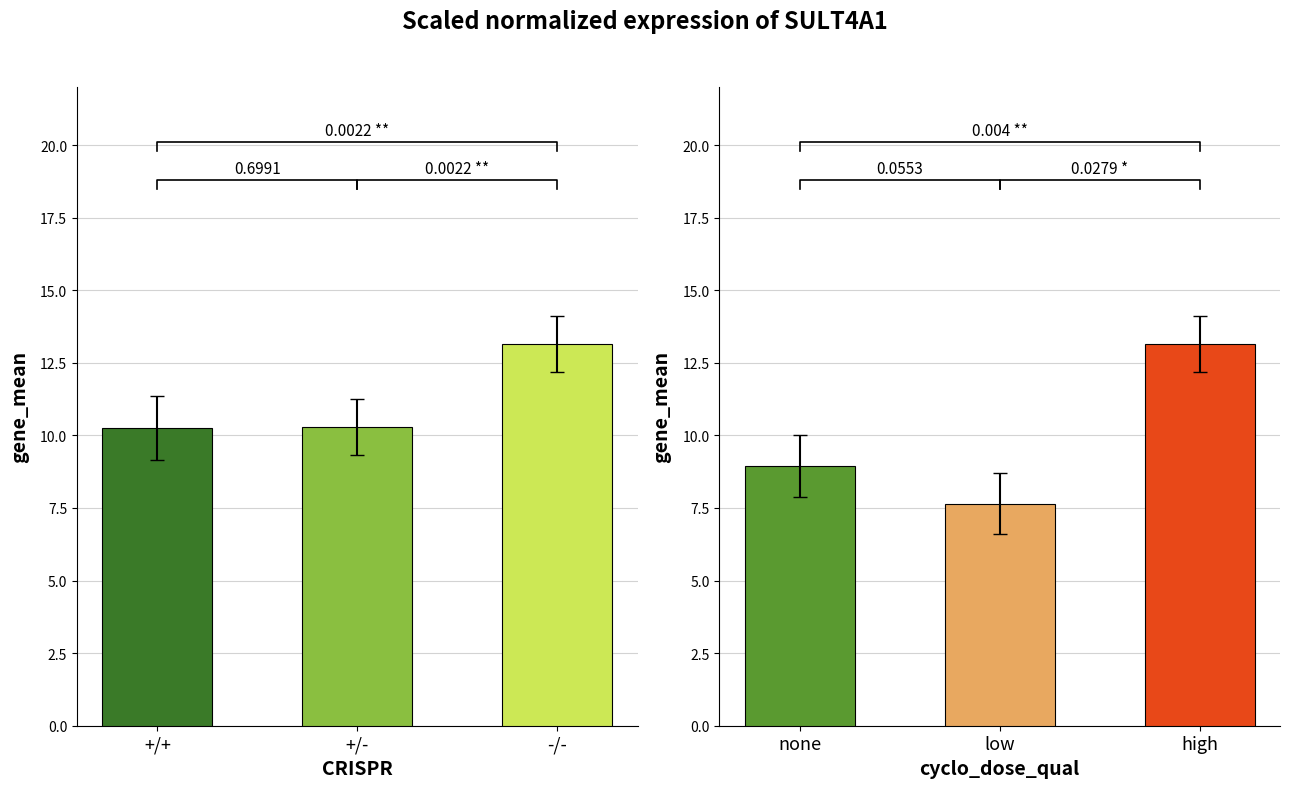

Which series has the widest spread of values?

right_bars